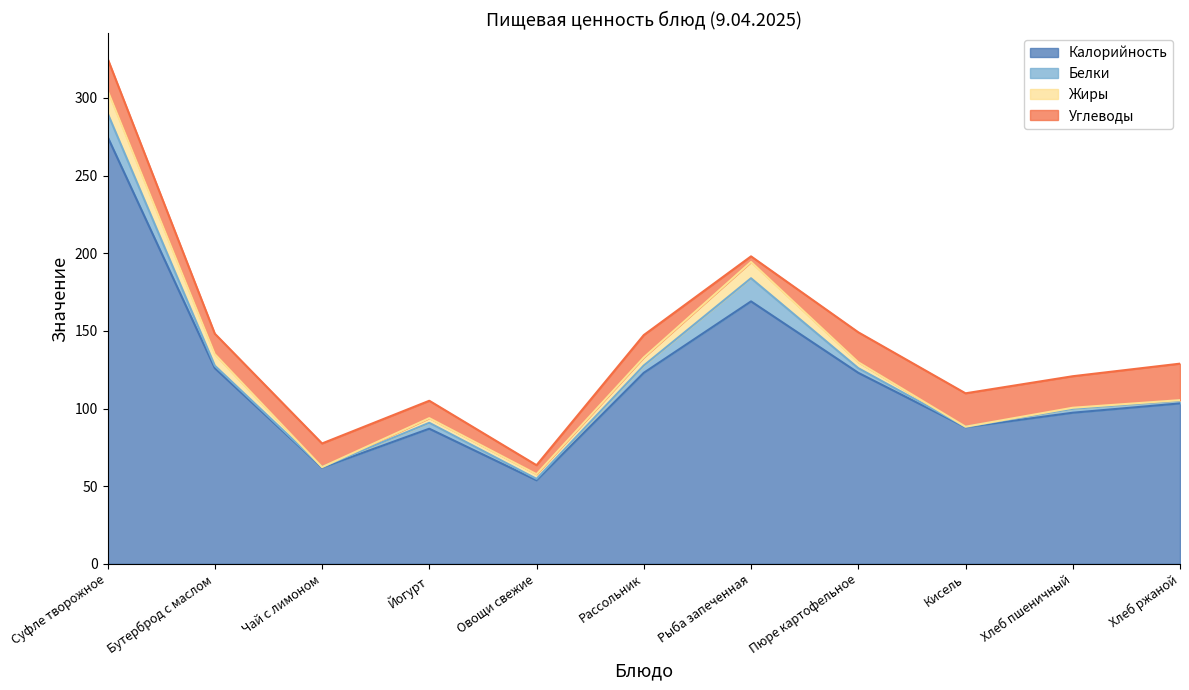

True or false: Жиры has more than 2 interior local peaks.

False